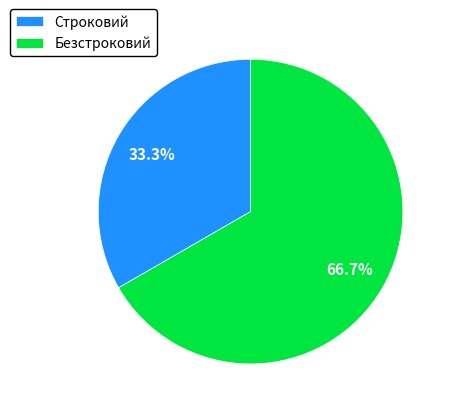

Is it true that Безстроковий is 67% of the pie?

True